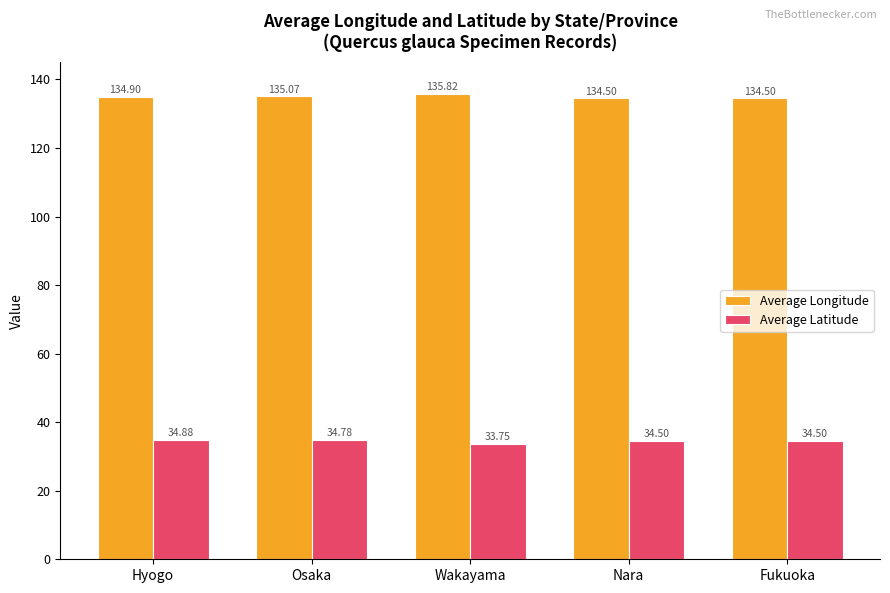

How many bars are there in each group?

2